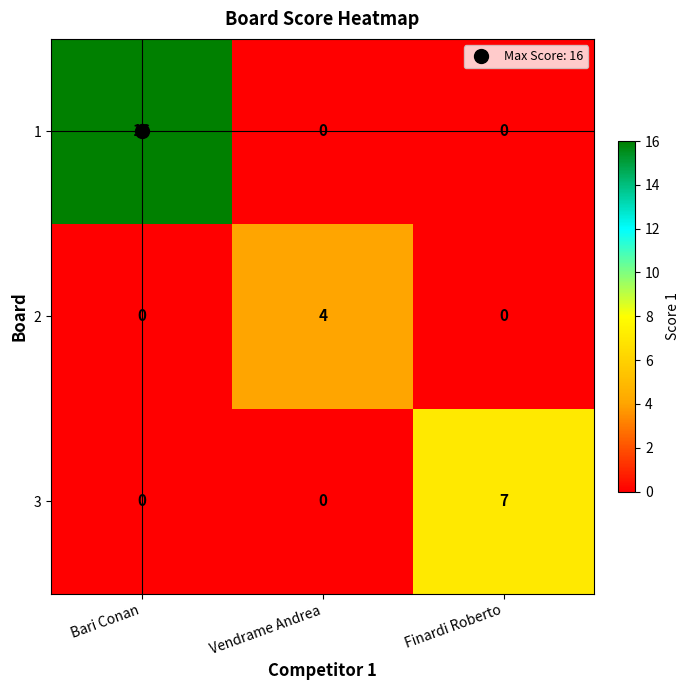

What is the highest value of the 2 series?

4